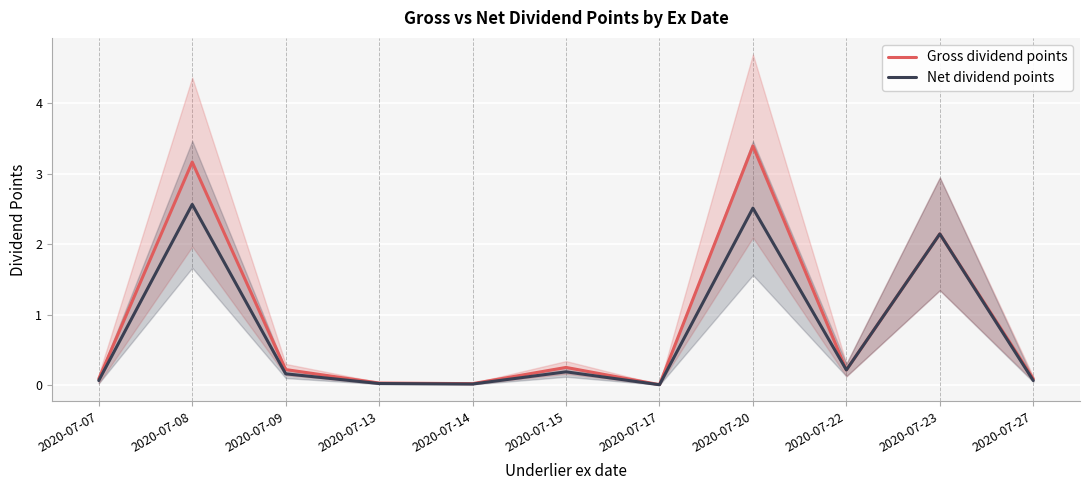

Where is Net dividend points nearest to the value 1?

2020-07-22